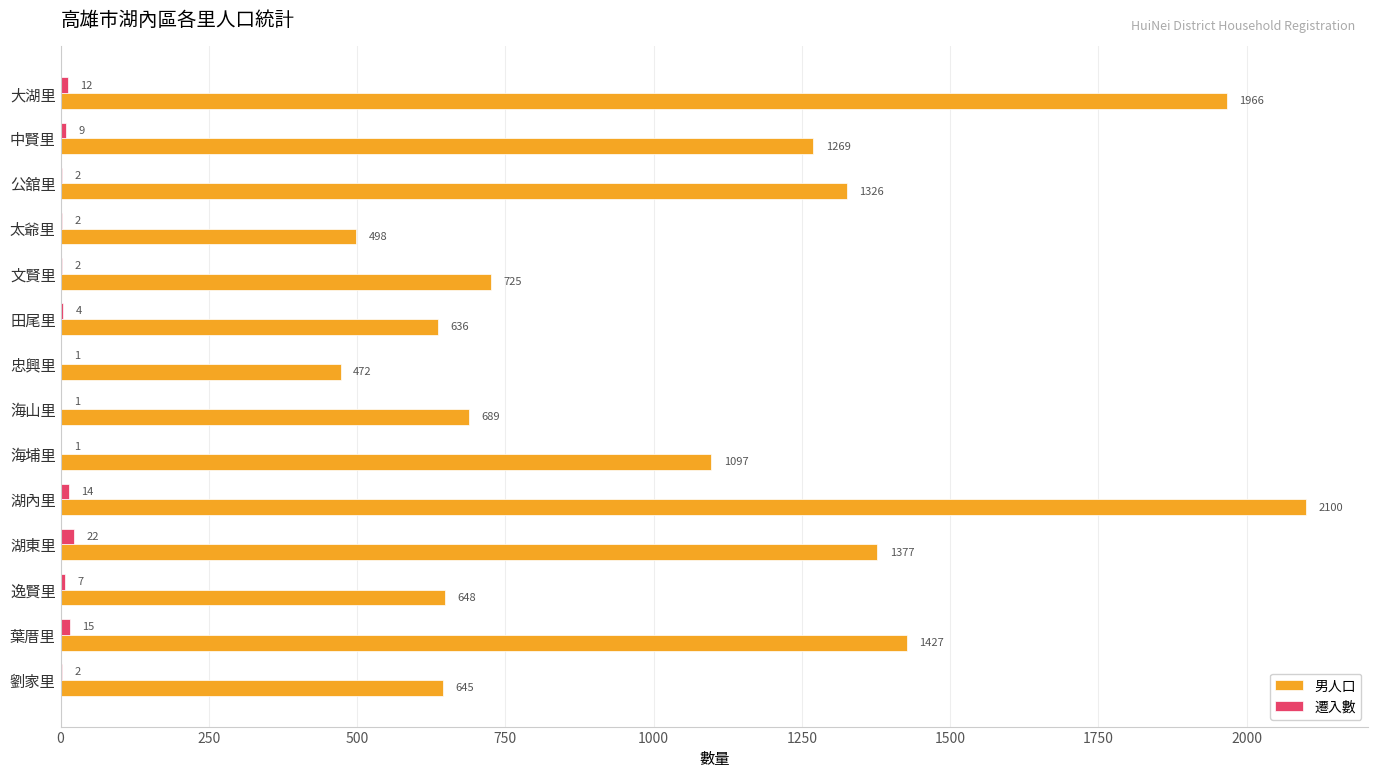

Which series changed the most between 大湖里 and 田尾里?

男人口